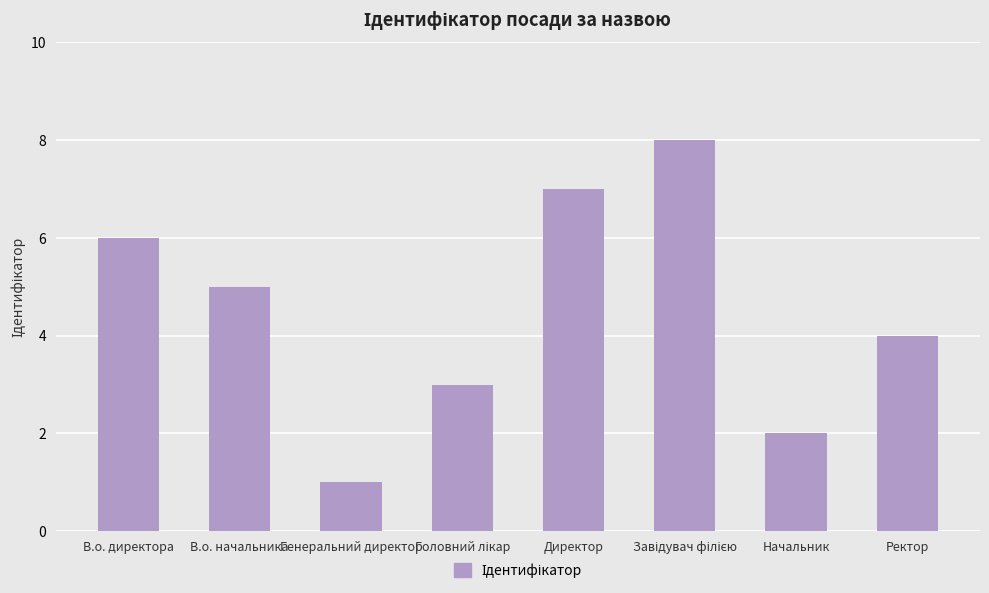

What is the label of the 5th bar from the left?

Директор